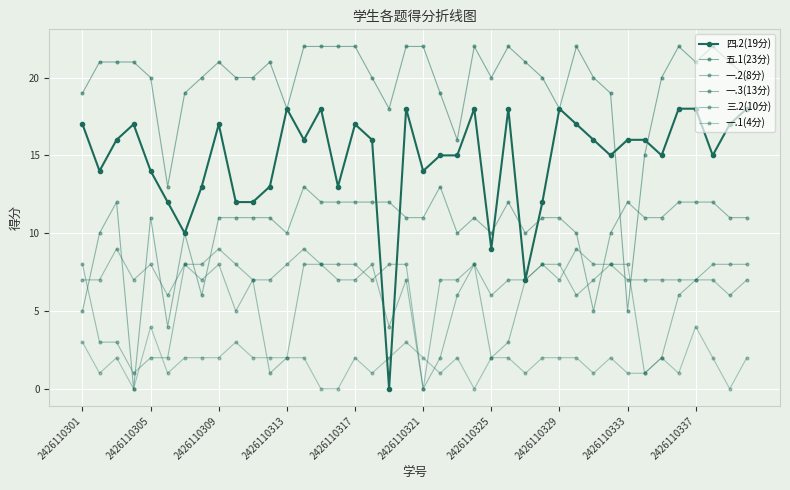

How many lines are shown in the chart?

6